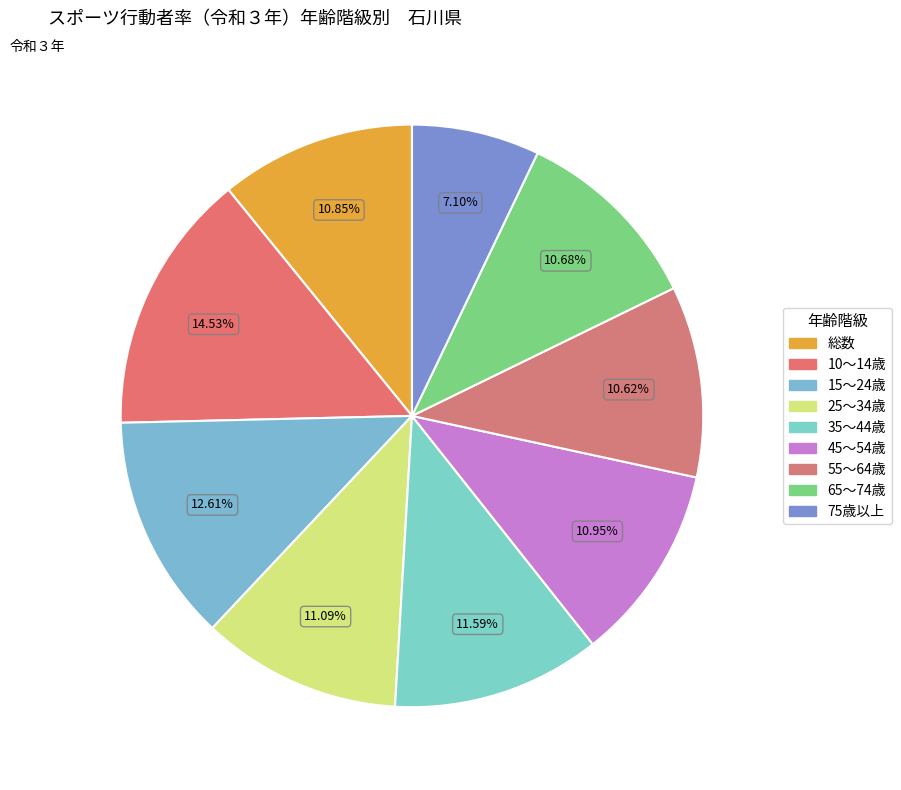

Count the number of slices in the pie.

9